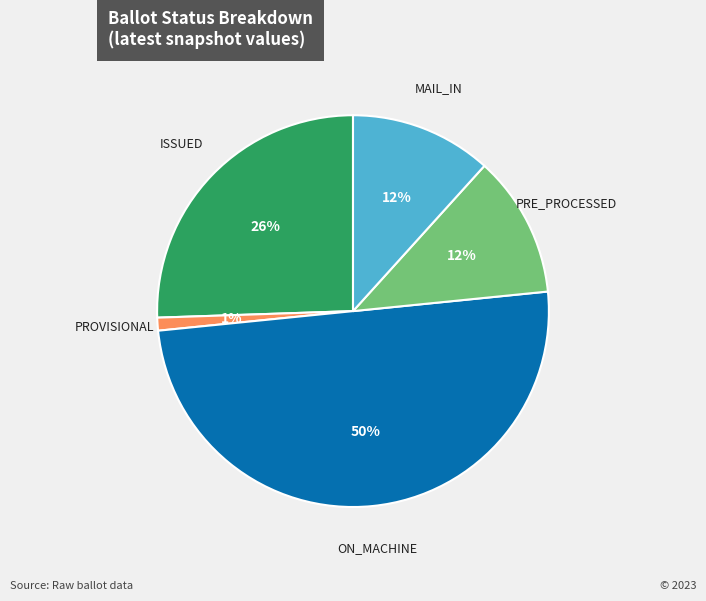

Count the number of slices in the pie.

5